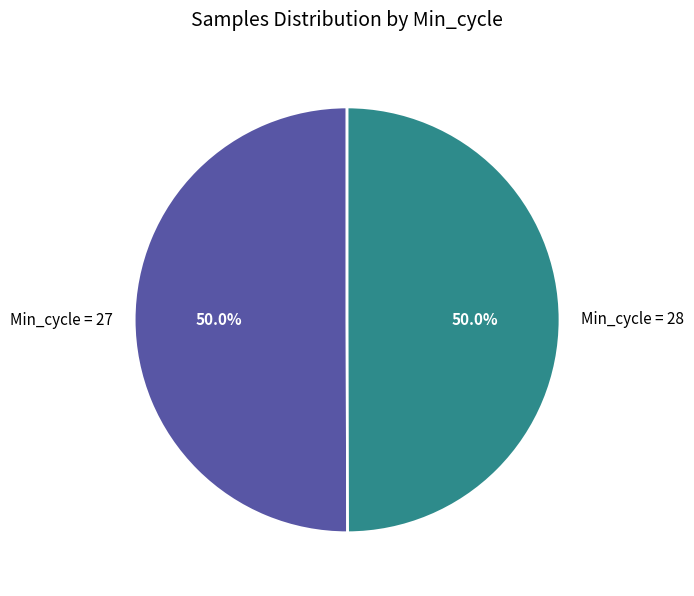

Approximately how many times larger is the value at Min_cycle = 27 compared to Min_cycle = 28?

1.0